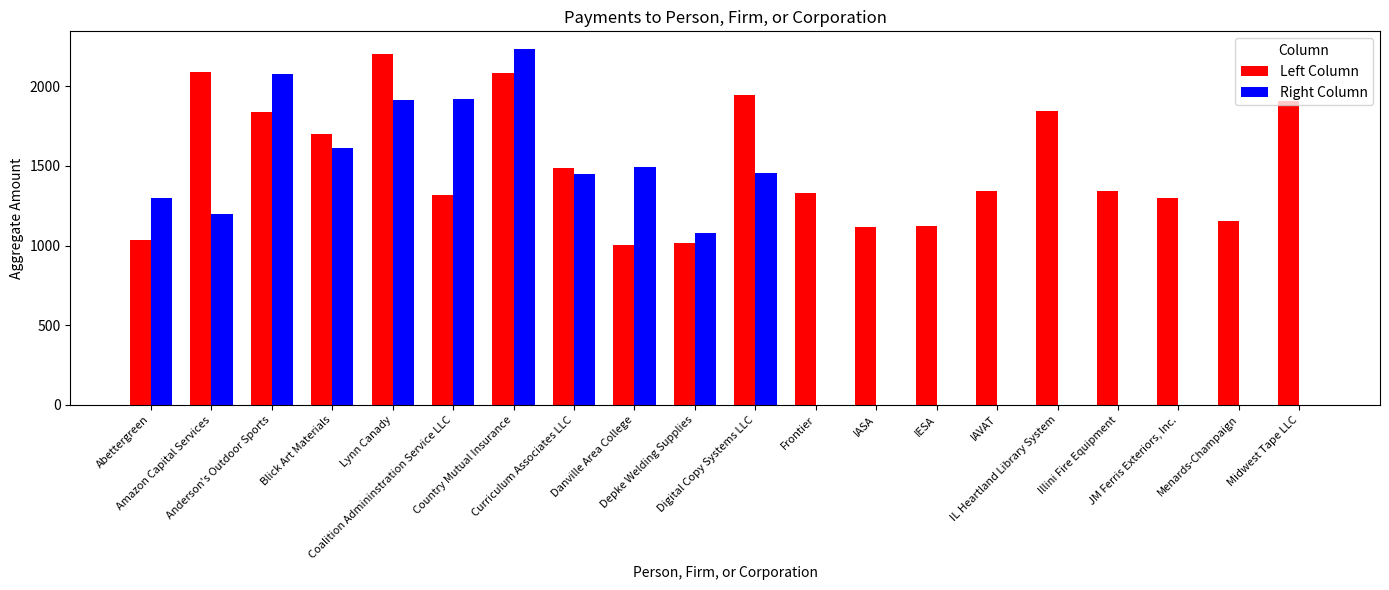

What is the sum of all Left Column values?

30165